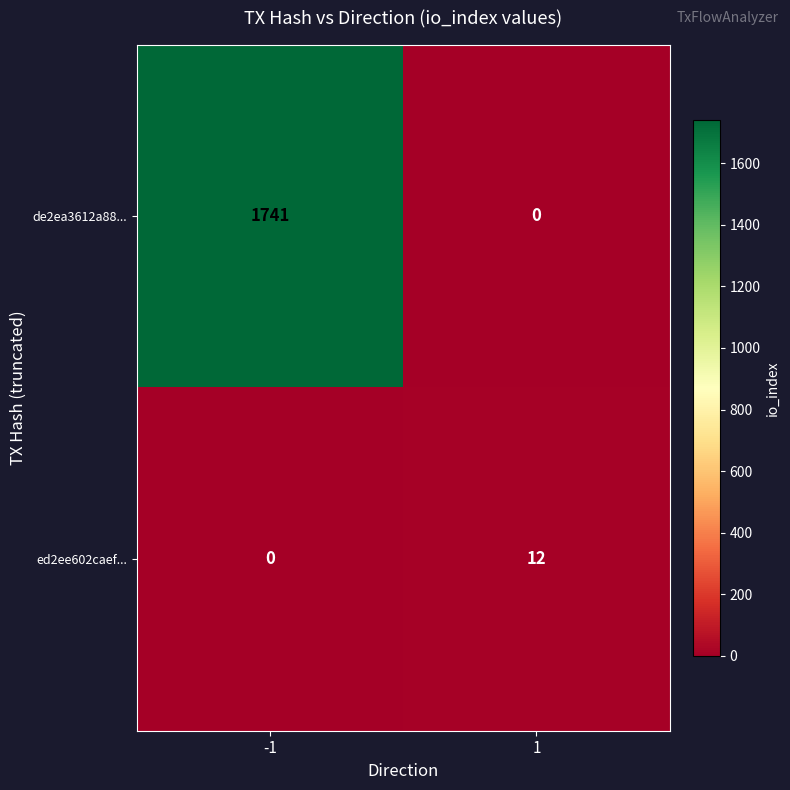

What is the greatest value displayed?

1741